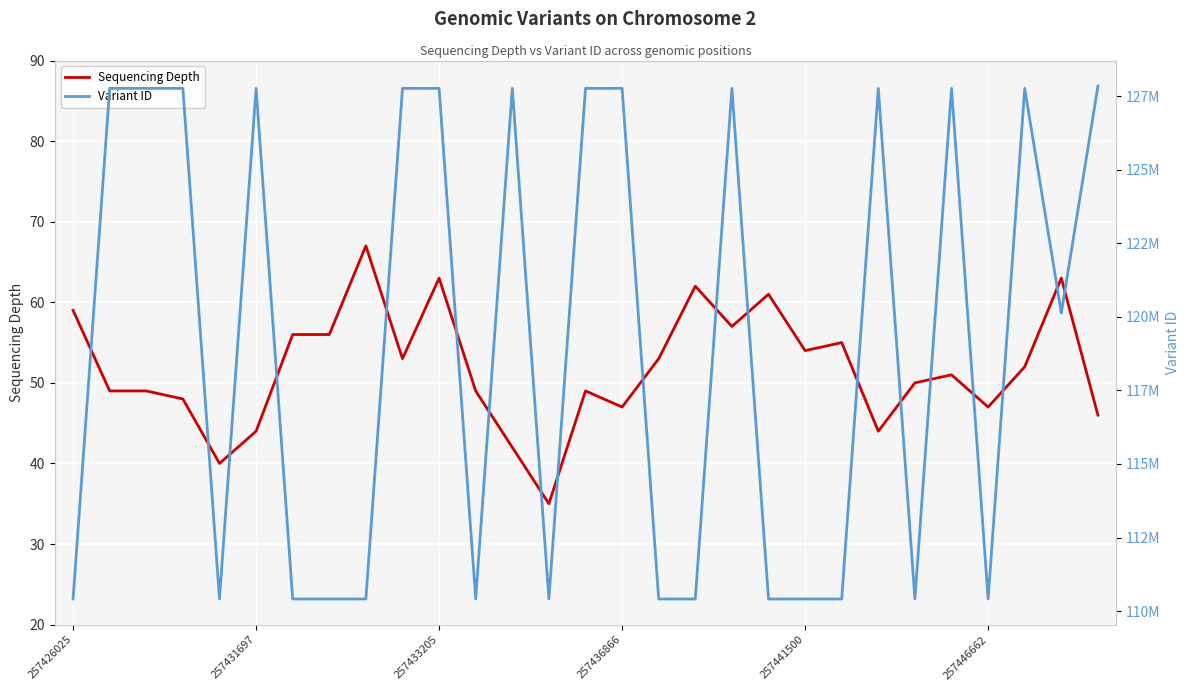

Which series changed the most between 257426025 and 23?

Variant ID